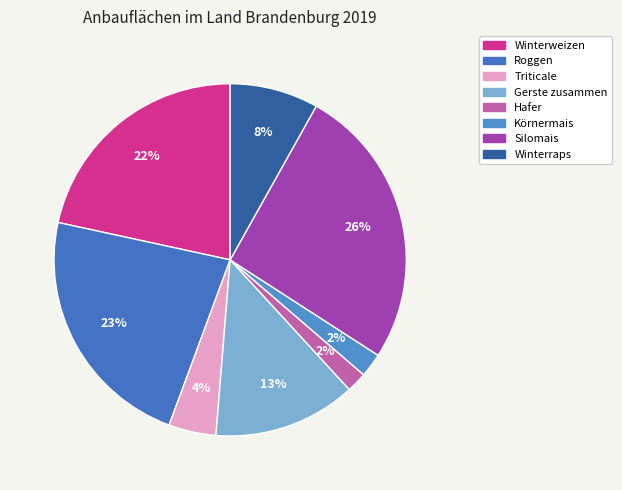

To the nearest percent, what is the difference between the largest and smallest slice percentages?

24%